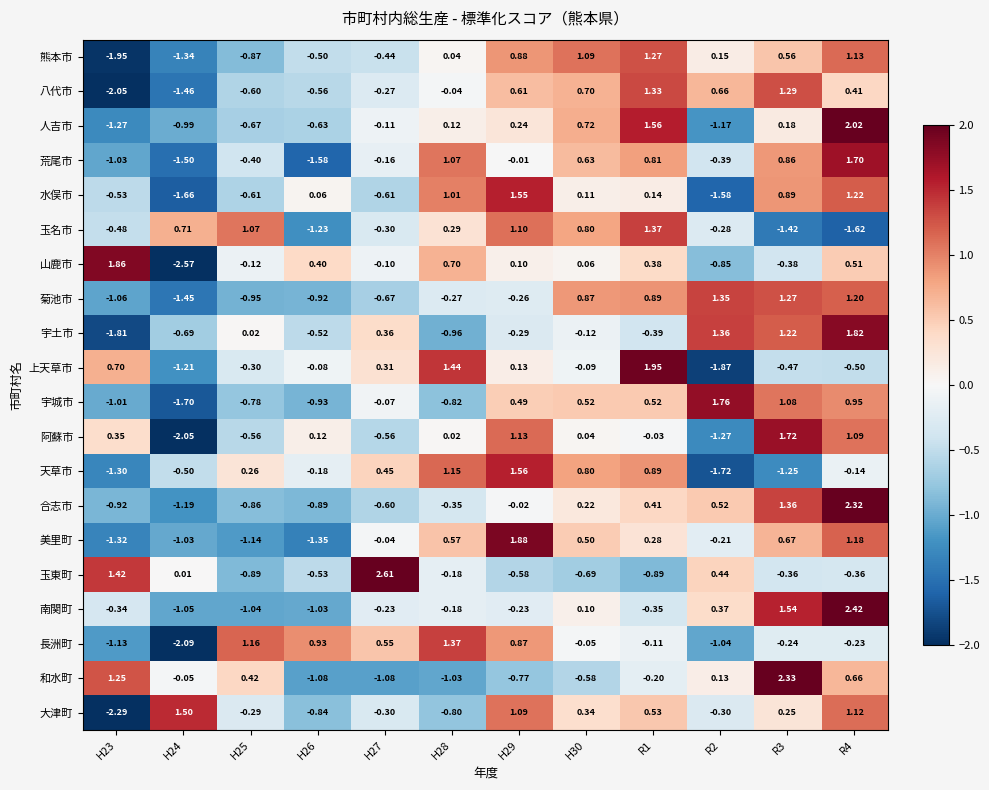

At R3, list the series in order from smallest to largest.

玉名市, 天草市, 上天草市, 山鹿市, 玉東町, 長洲町, 人吉市, 大津町, 熊本市, 美里町, 荒尾市, 水俣市, 宇城市, 宇土市, 菊池市, 八代市, 合志市, 南関町, 阿蘇市, 和水町